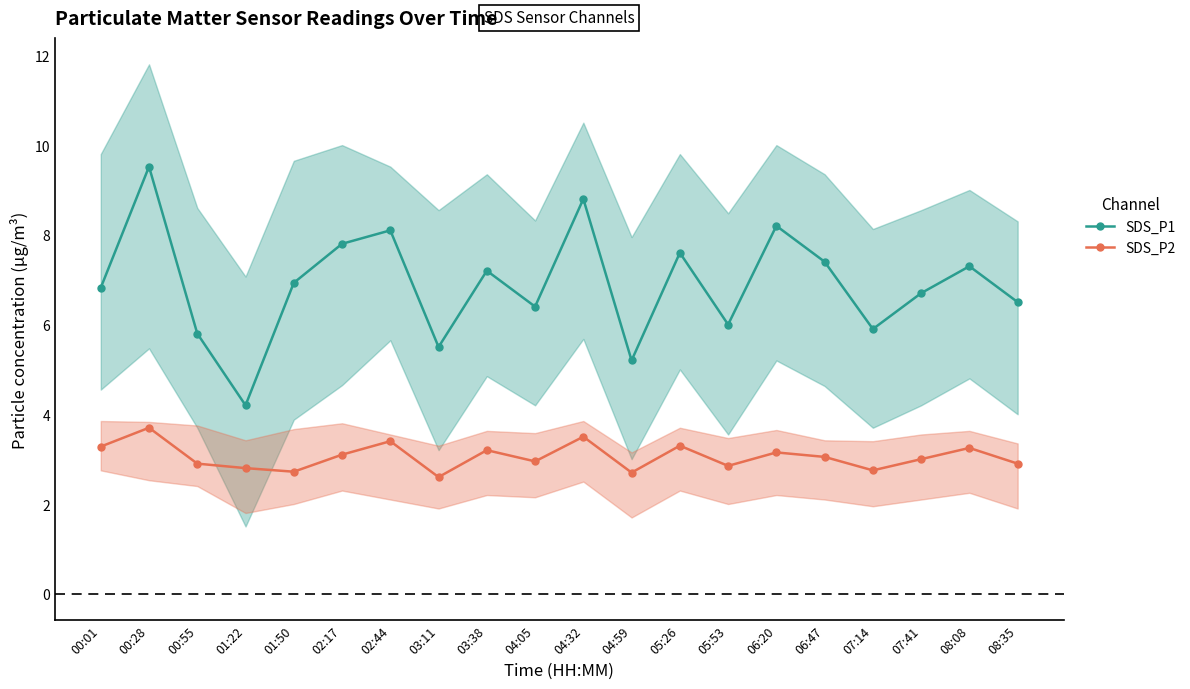

What is the greatest value displayed?

9.5